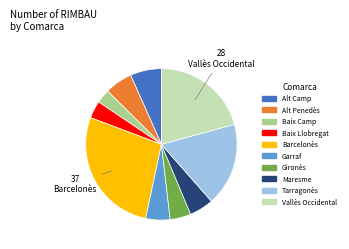

True or false: Vallès Occidental accounts for 28% of the total.

False